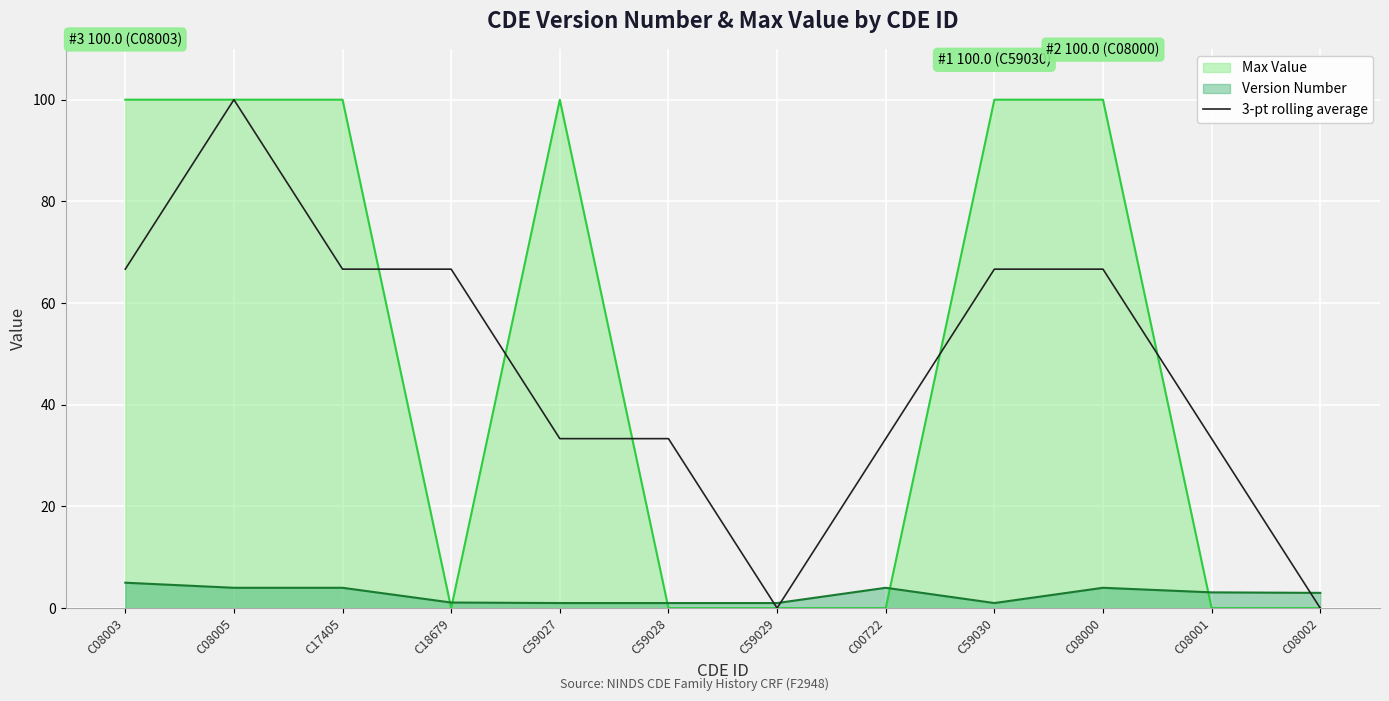

True or false: the data has more than 1 interior local peaks.

False